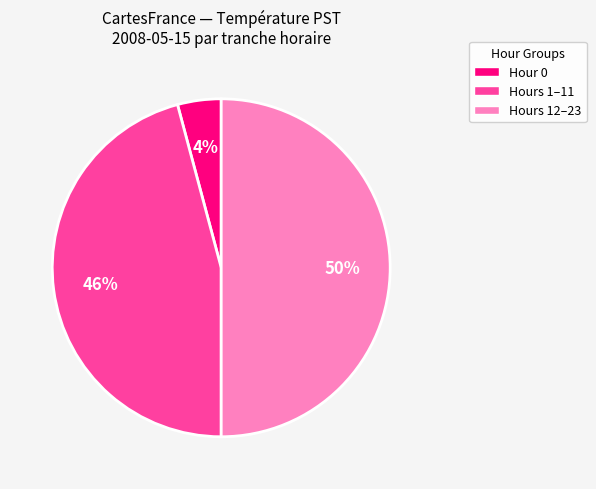

How many segments does this pie chart have?

3